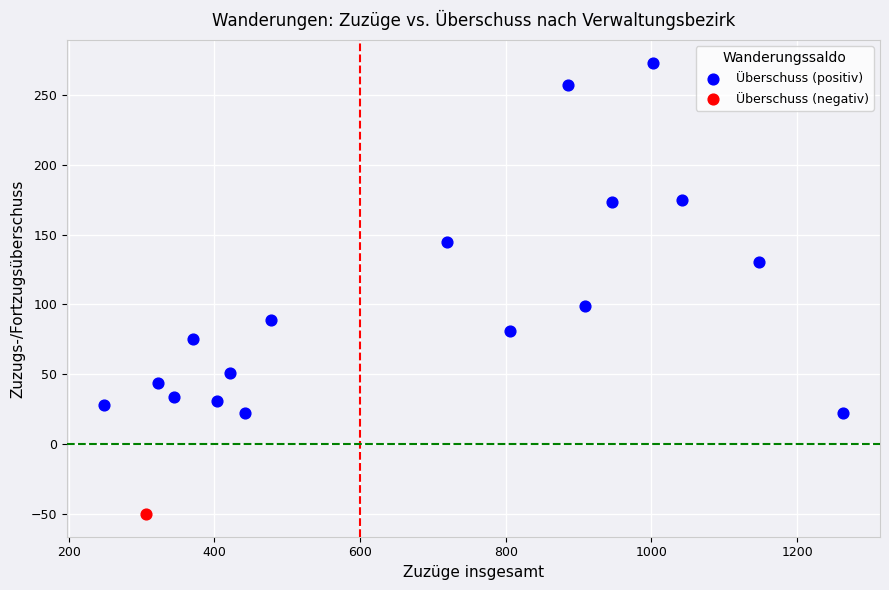

What are all the series names shown in the legend?

Überschuss (positiv), Überschuss (negativ)